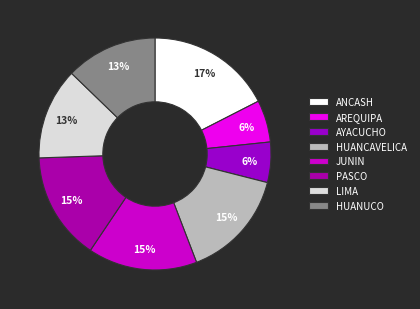

Does any single category account for the majority?

No